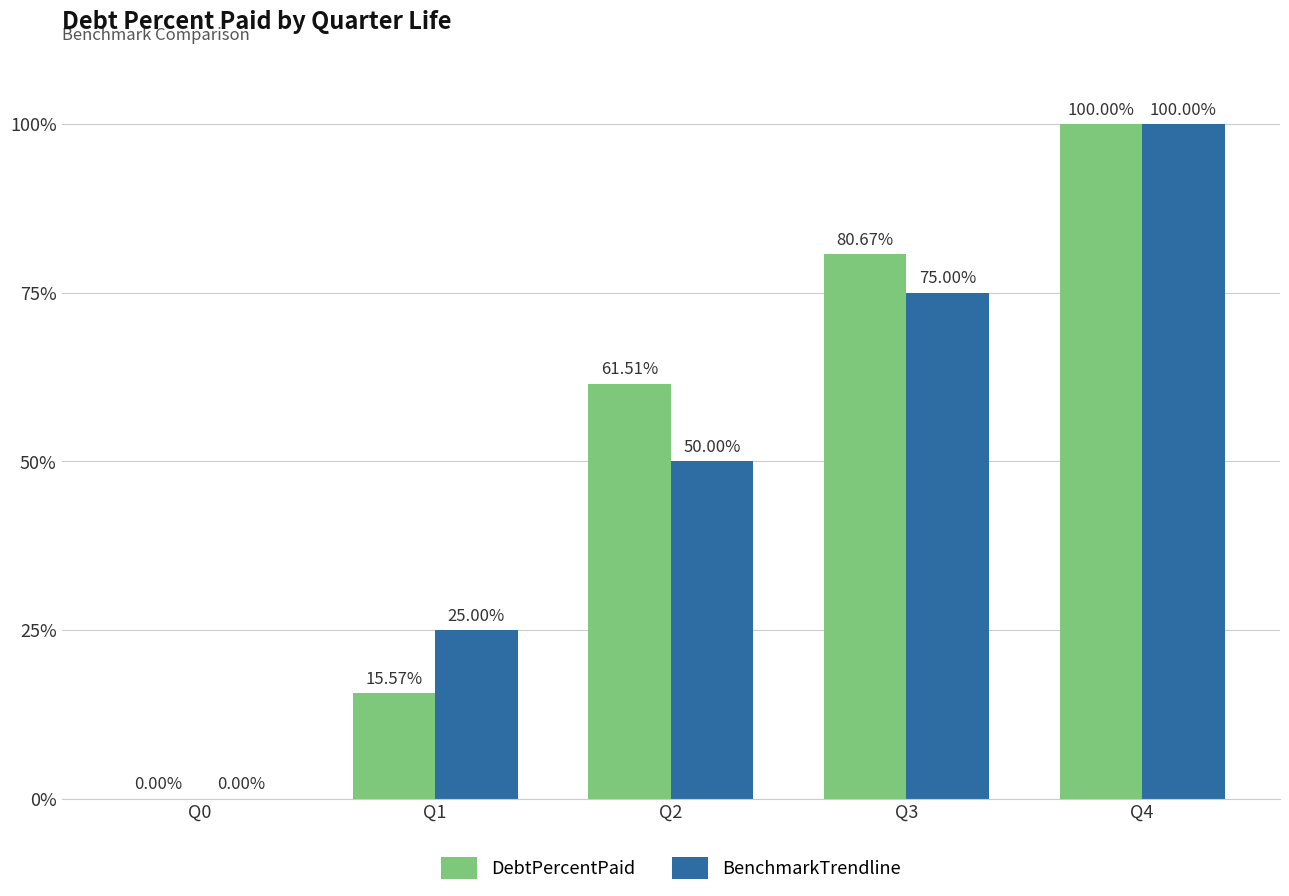

What is the highest value of the BenchmarkTrendline series?

100.0